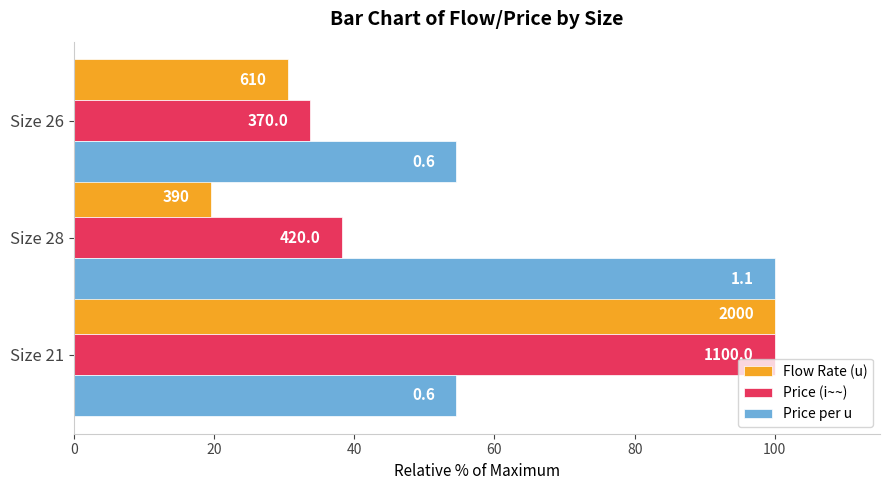

What is the value of the Flow Rate (u) bar at the 3rd from the left?

30.5